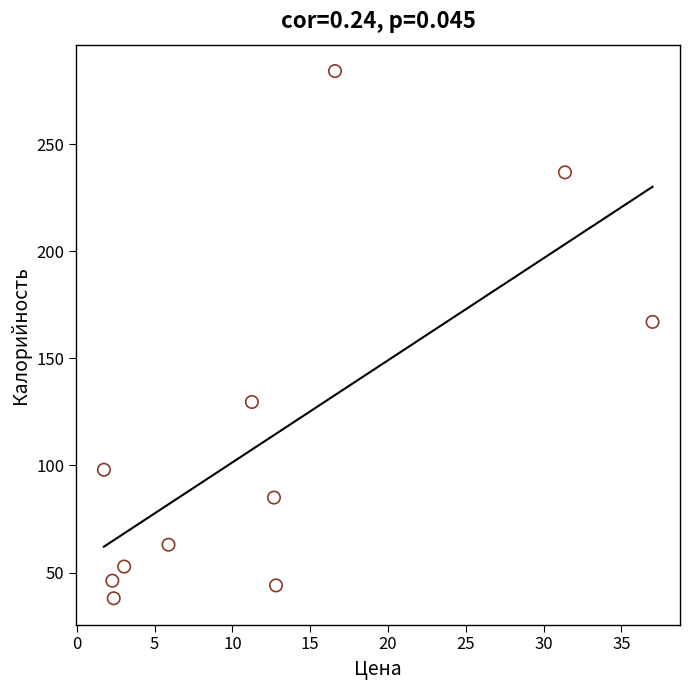

What is the average X value?

12.5